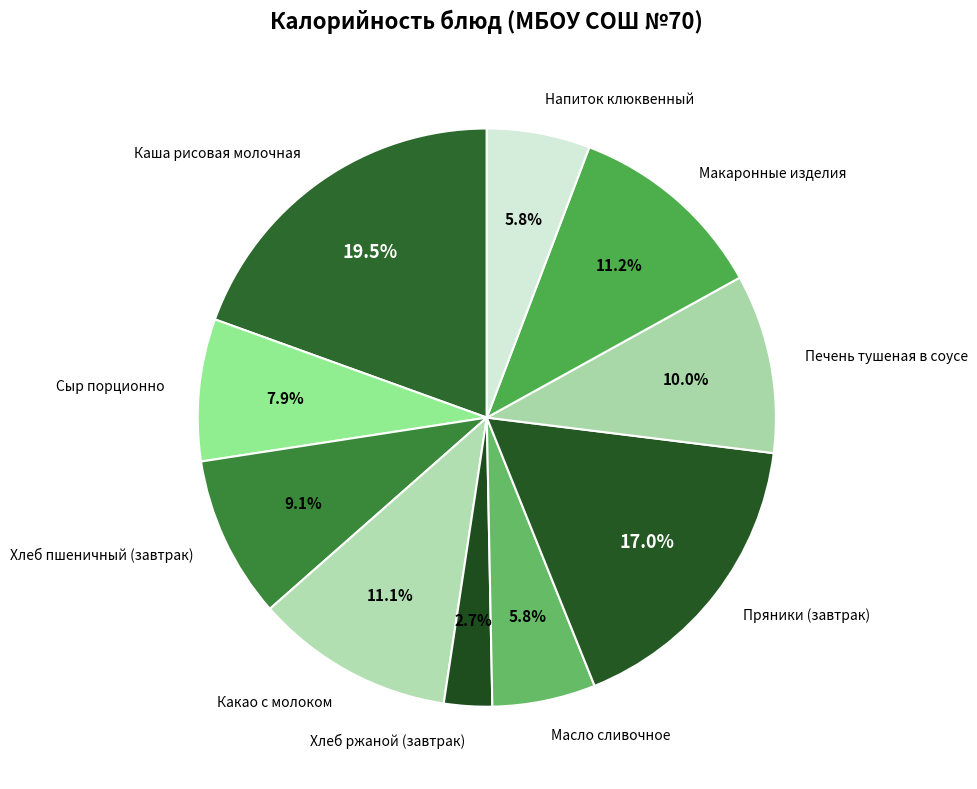

True or false: Какао с молоком accounts for 26% of the total.

False